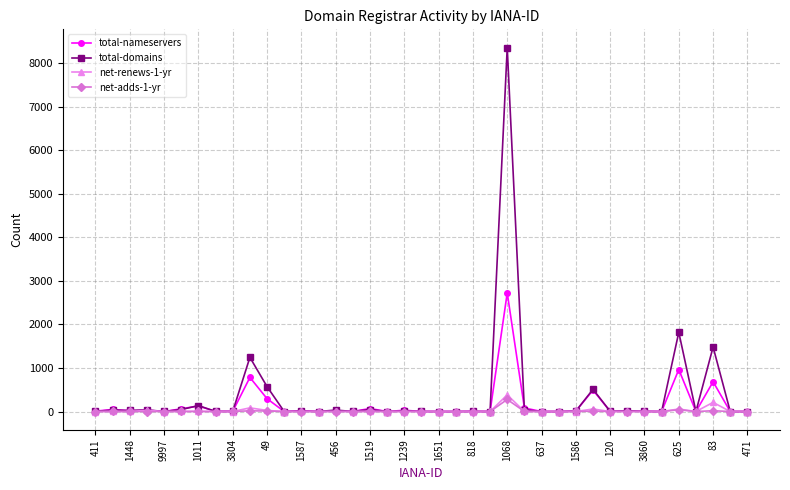

True or false: net-adds-1-yr has more than 2 points higher than both neighbors.

True